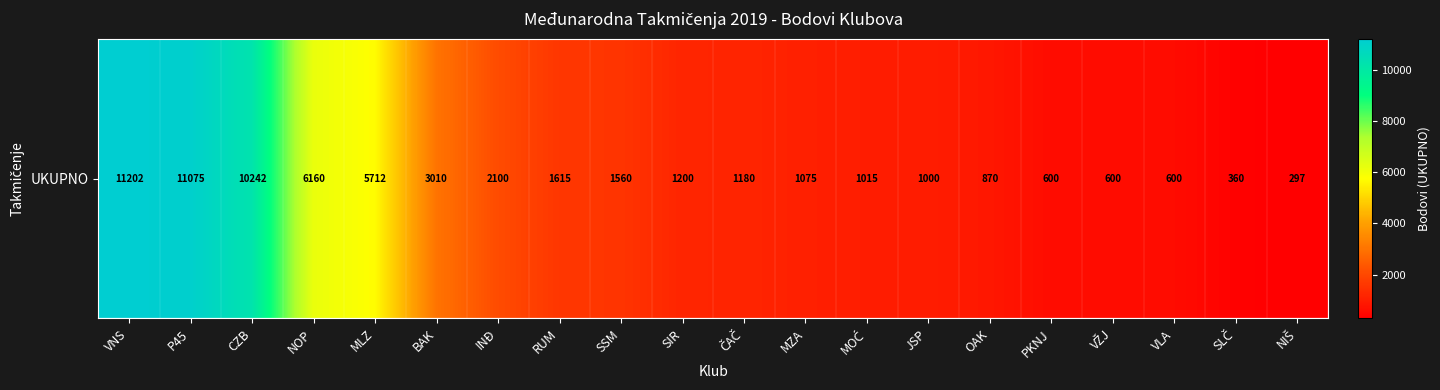

Reading left to right, what are all the values shown in this chart?

11202	11075	10242	6160	5712	3010	2100	1615	1560	1200	1180	1075	1015	1000	870	600	600	600	360	297